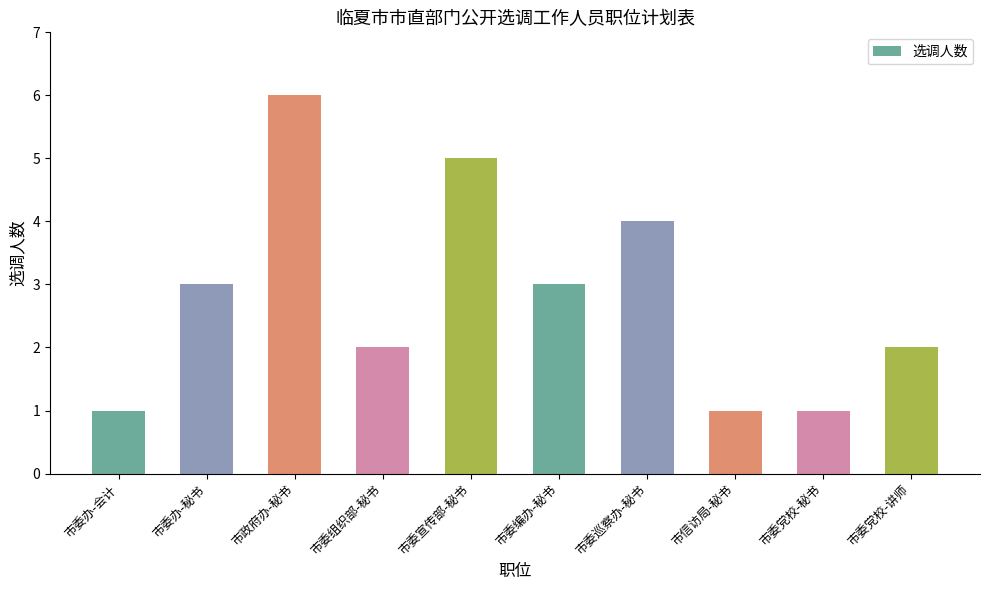

What is the label of the 9th bar from the right?

市委办-秘书